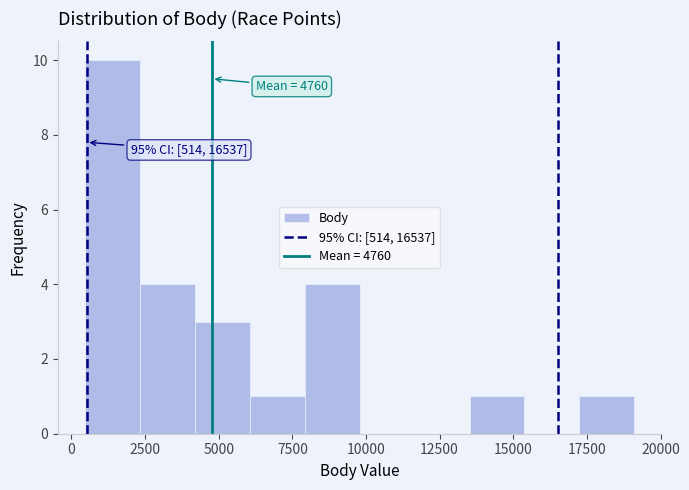

Read against the x-axis, roughly where is the centre of the tallest bar?

1500